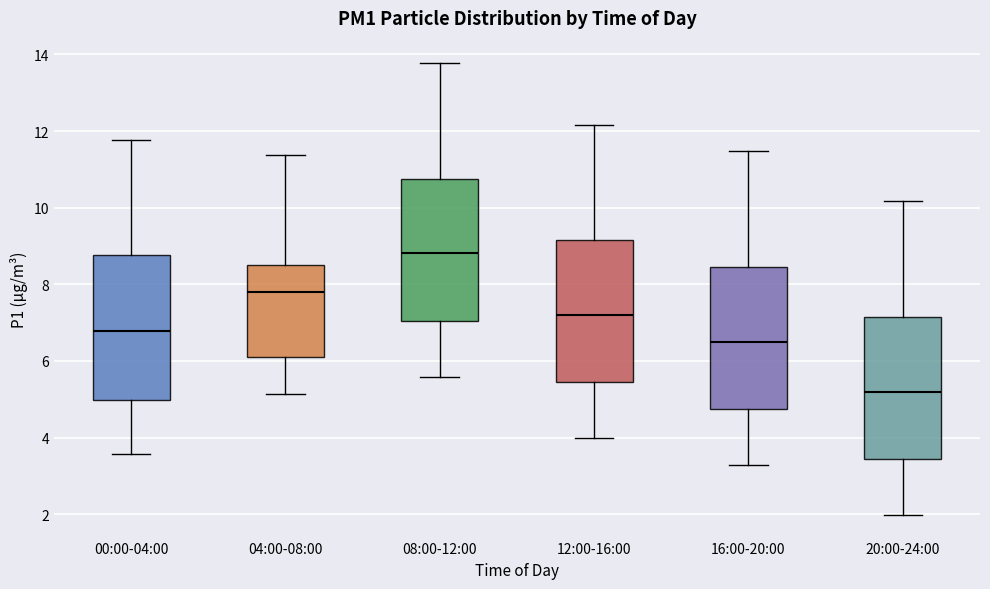

Reading left to right, read every box against the y-axis: the position of its median line, the range the box covers, and the ends of its whiskers. The values are not printed on the chart, so give them approximately, as read against the axis.

00:00-04:00: median 6.8, box 5.0 to 8.8, whiskers 3.6 to 11.8
04:00-08:00: median 7.8, box 6.0 to 8.6, whiskers 5.2 to 11.4
08:00-12:00: median 8.8, box 7.0 to 10.8, whiskers 5.6 to 13.8
12:00-16:00: median 7.2, box 5.4 to 9.2, whiskers 4.0 to 12.2
16:00-20:00: median 6.4, box 4.8 to 8.4, whiskers 3.2 to 11.4
20:00-24:00: median 5.2, box 3.4 to 7.2, whiskers 2.0 to 10.2